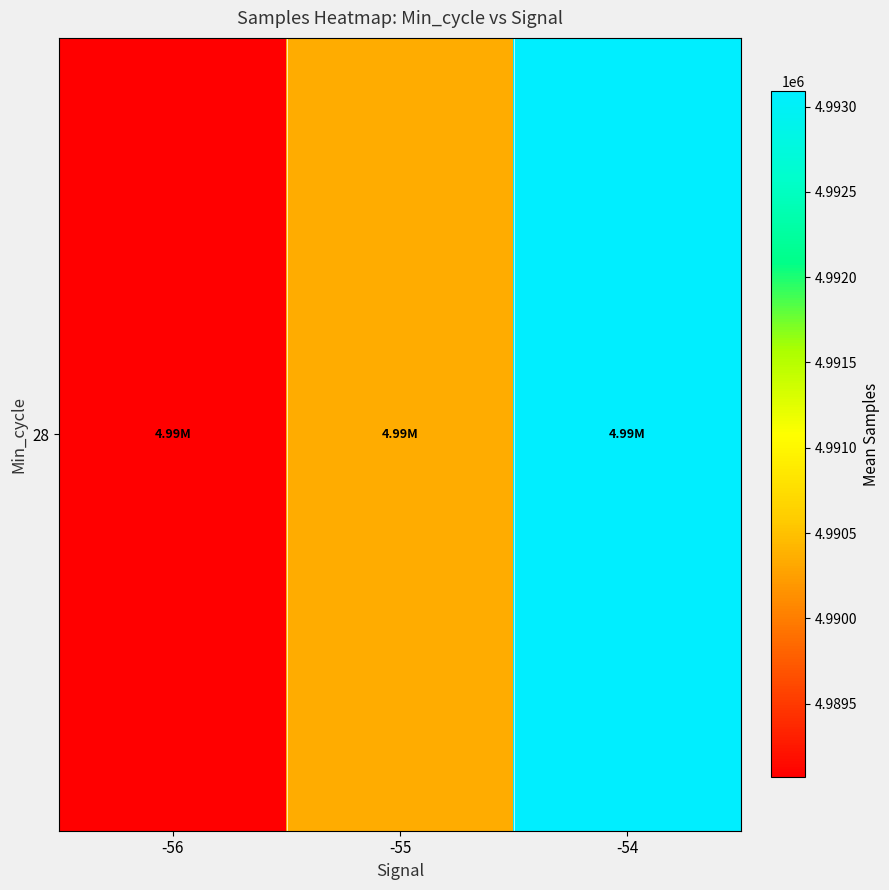

At which label is the value closest to 4991078?

-55